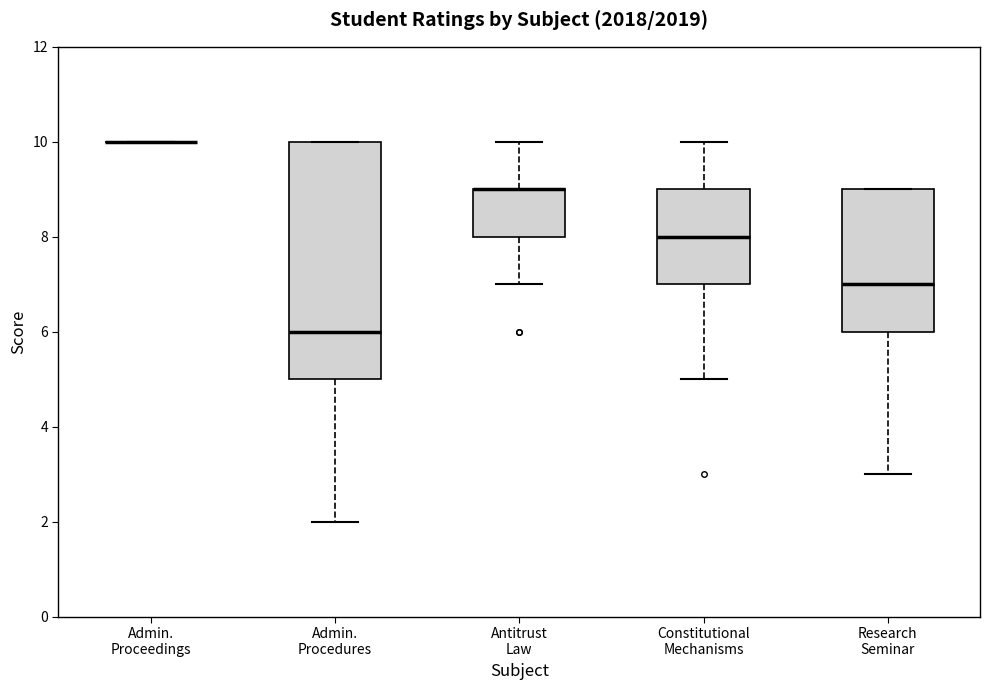

Reading left to right, transcribe this box plot: for each box, give where its median line is, the range the box spans, and where its two whiskers end, as read against the y-axis. The values are not printed on the chart, so give them approximately, as read against the axis.

Admin. Proceedings: box collapsed to a line at 10, whiskers 10 to 10
Admin. Procedures: median 6, box 5 to 10, whiskers 2 to 10
Antitrust Law: median 9 (drawn on the box's upper edge), box 8 to 9, whiskers 7 to 10
Constitutional Mechanisms: median 8, box 7 to 9, whiskers 5 to 10
Research Seminar: median 7, box 6 to 9, whiskers 3 to 9